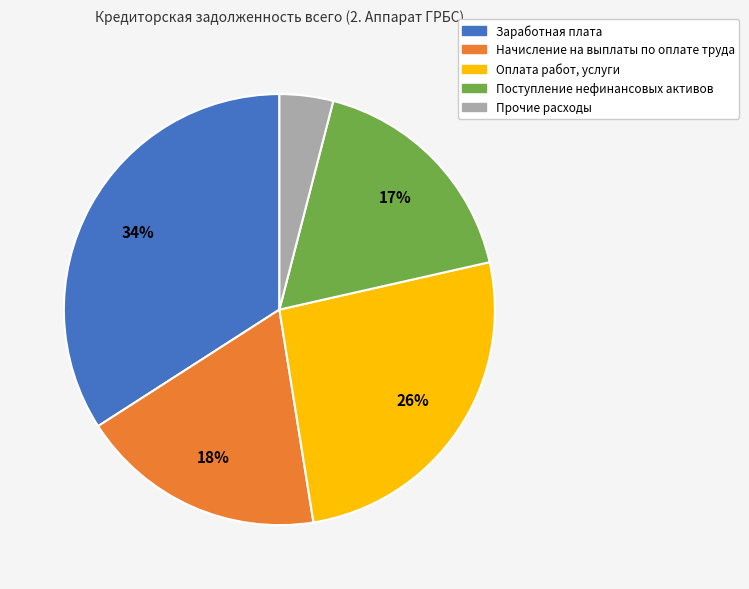

Count the number of slices in the pie.

5